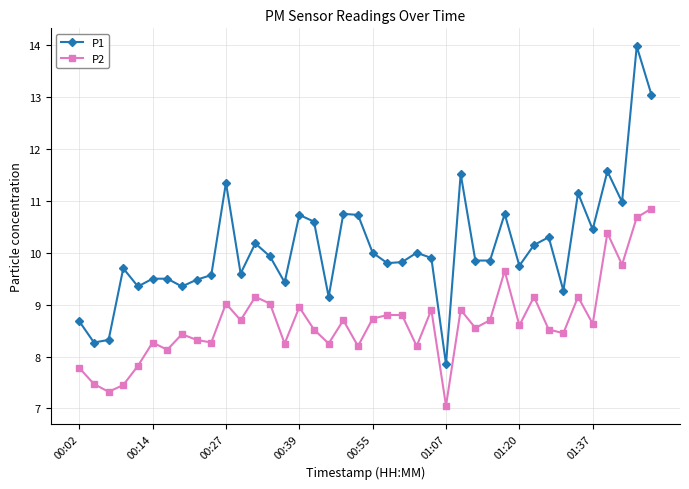

Which series has the largest total across all categories?

P1